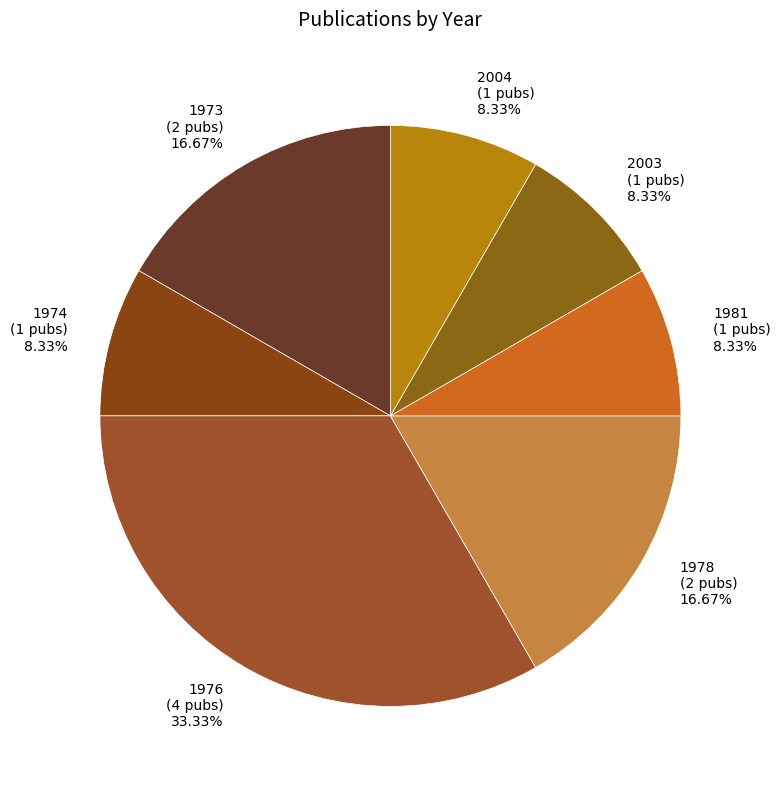

Is there any slice that represents more than half of the pie?

No